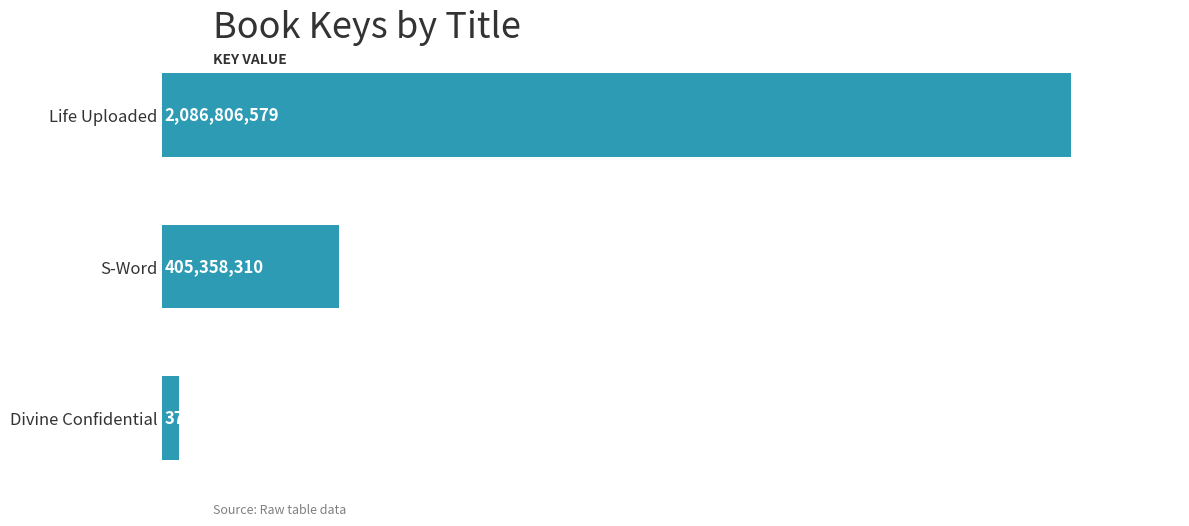

What is the difference between the maximum and minimum values?

2049017892